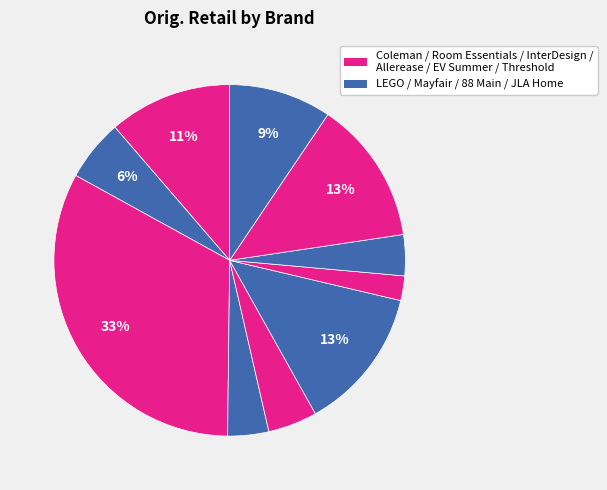

Does any single category account for the majority?

No